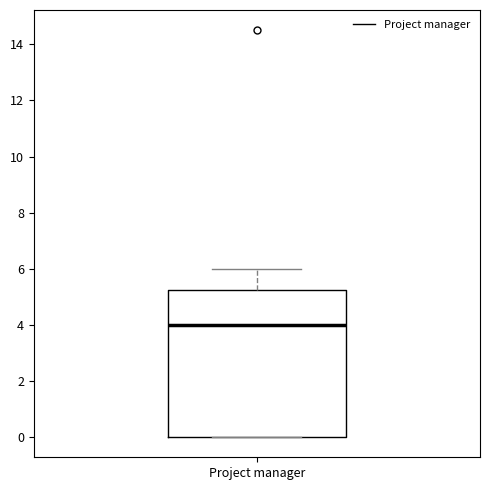

Transcribe this box plot: give where the median line is, the range the box spans, and where the two whiskers end, as read against the y-axis. The values are not printed on the chart, so give them approximately, as read against the axis.

median 4.0, box 0.0 to 5.2, whiskers 0.0 to 6.0